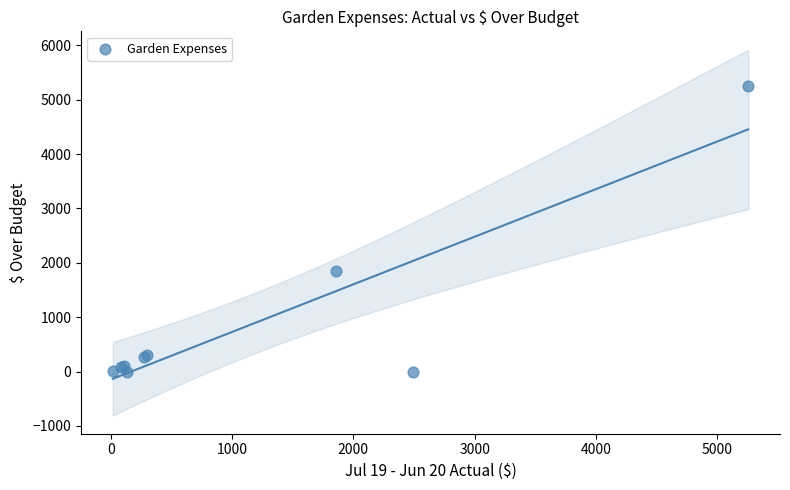

What Y value in the scatter plot is closest to 2628?

1855.7